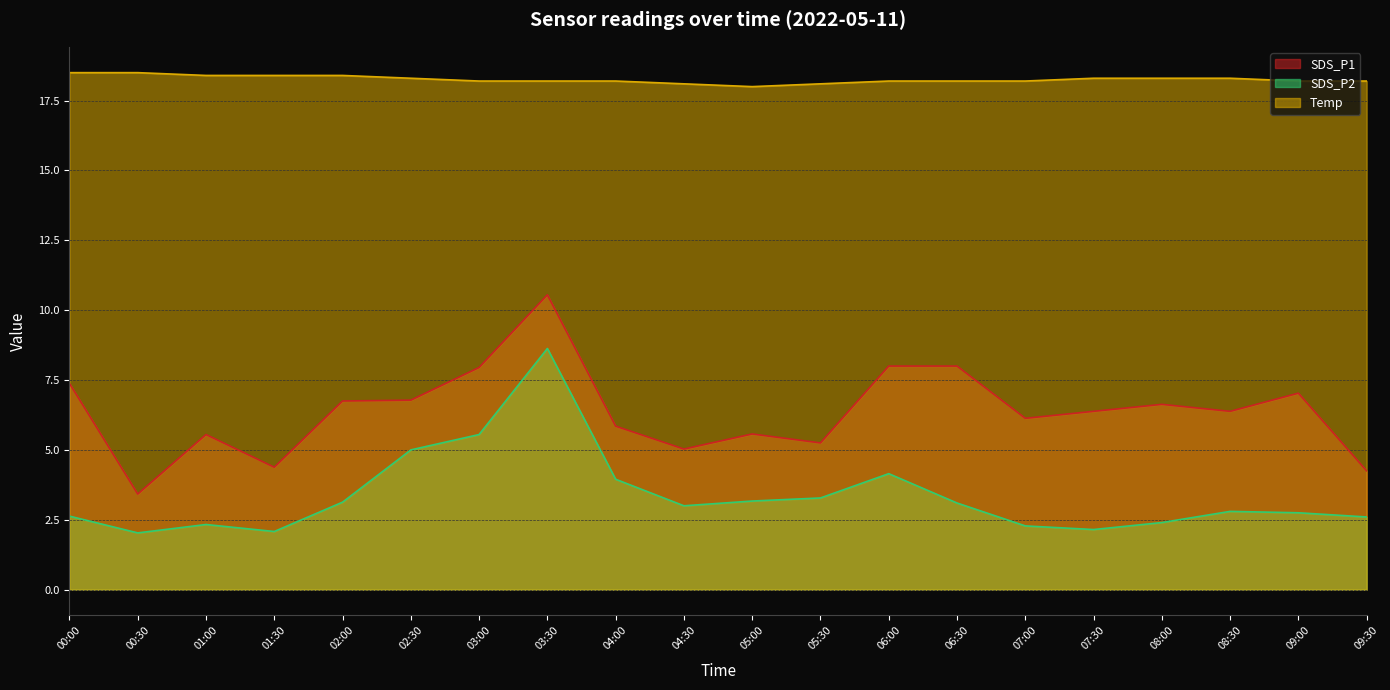

What is the lowest value of the SDS_P2 series?

2.0